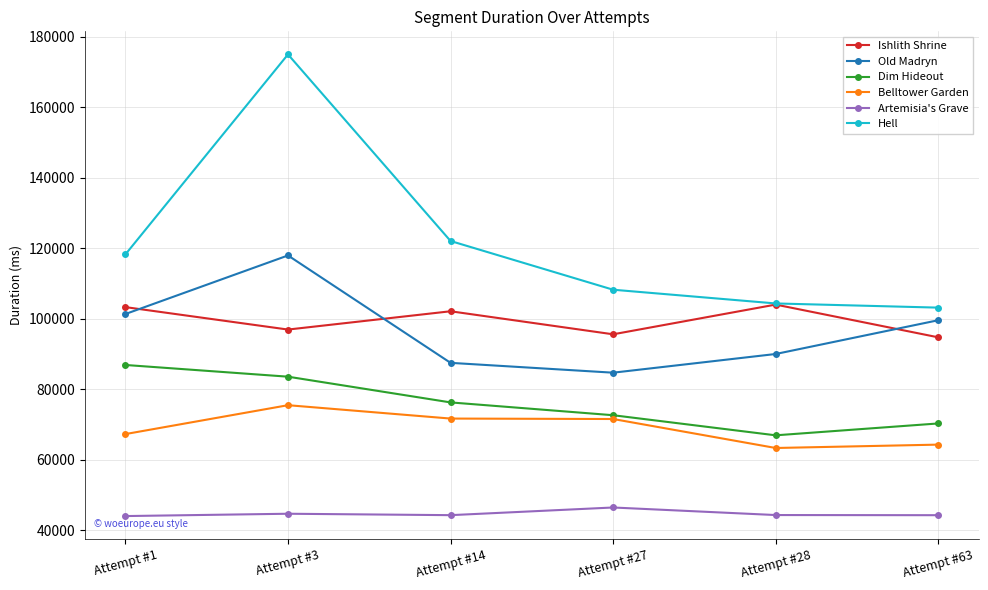

Rank the categories by Dim Hideout value from lowest to highest.

Attempt #28, Attempt #63, Attempt #27, Attempt #14, Attempt #3, Attempt #1